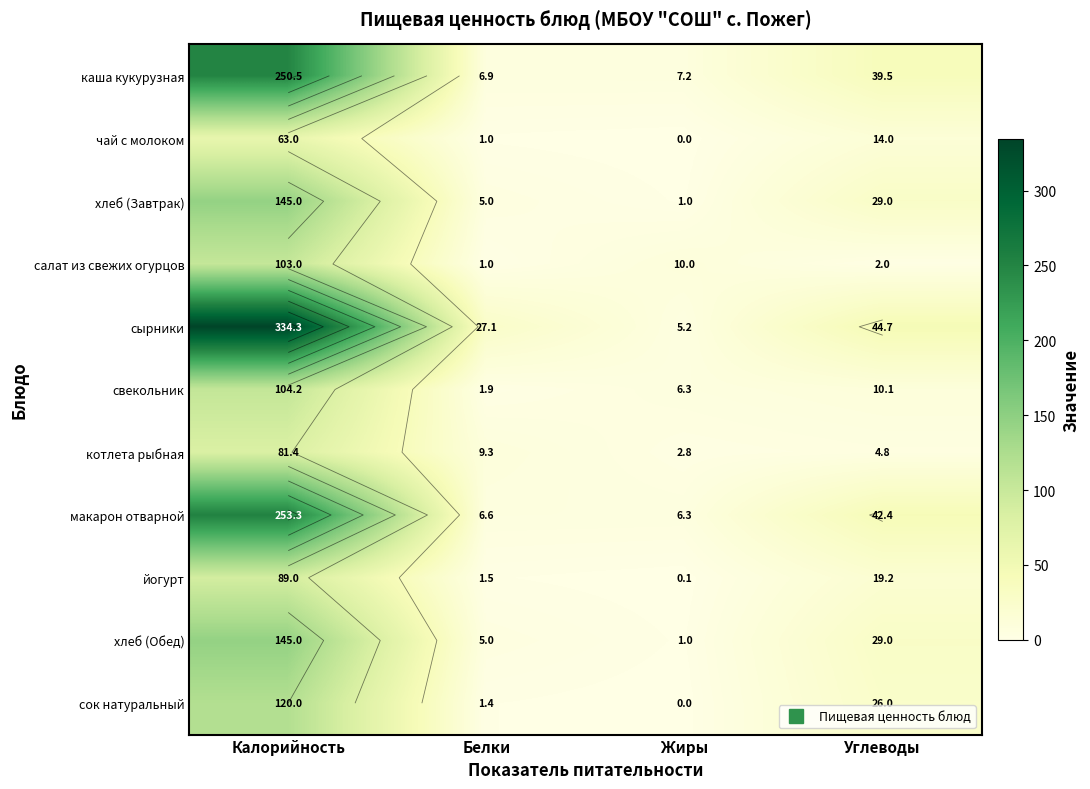

Between Белки and Углеводы, which series saw the biggest shift?

макарон отварной